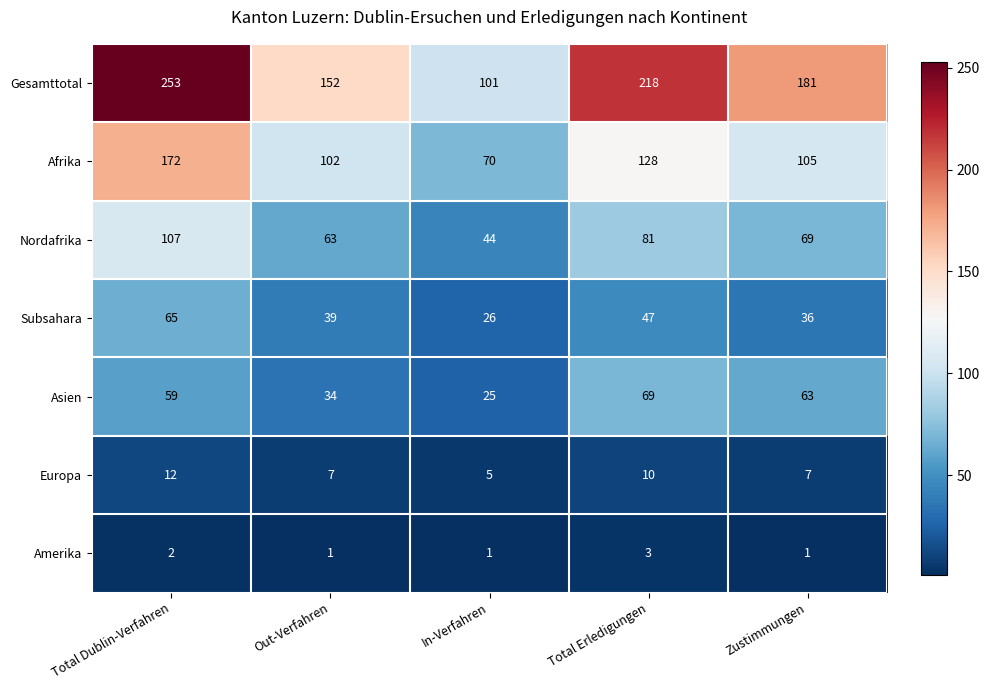

What is the difference between the highest and lowest values at Total Erledigungen?

215